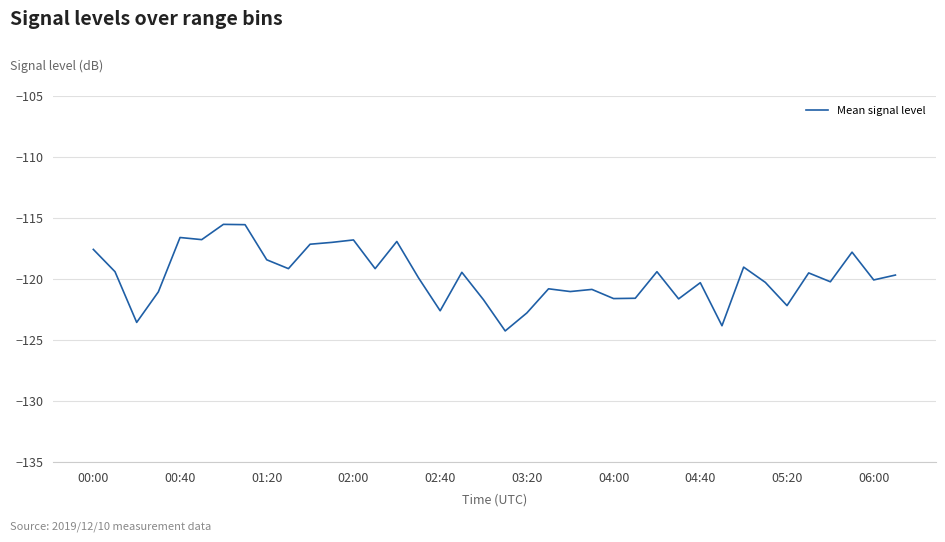

What is the maximum value shown in the chart?

-115.5